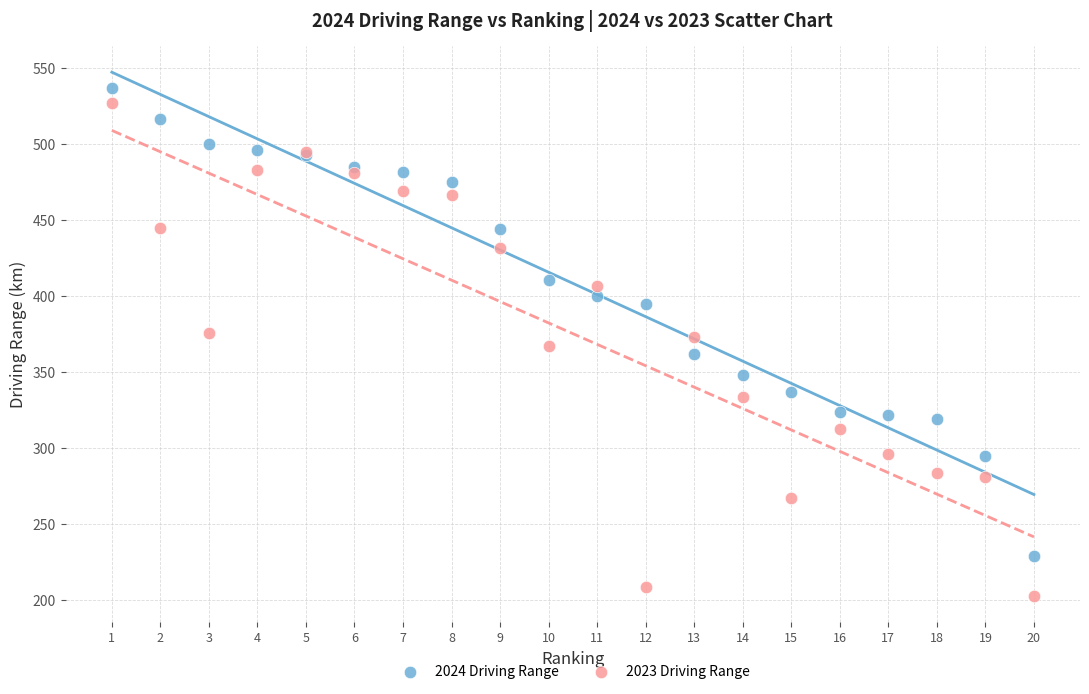

Which series reaches the maximum Y coordinate?

2024 Driving Range